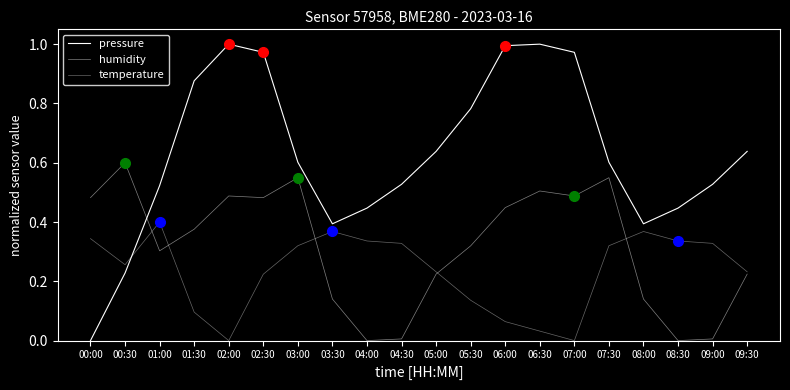

The humidity series shows 0.1 at 03:30. True or false?

True